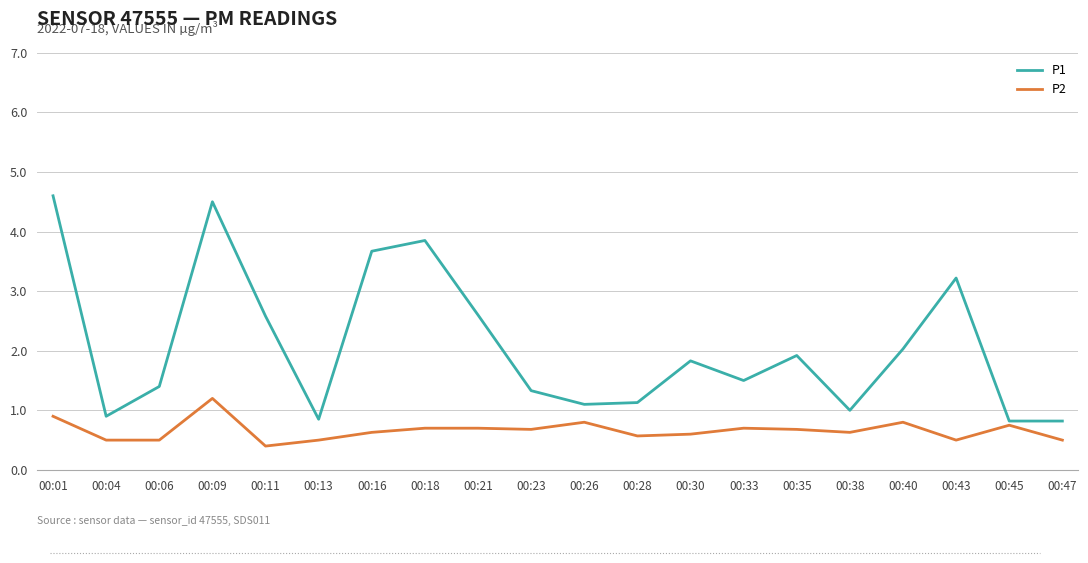

What is the minimum value shown in the chart?

0.4